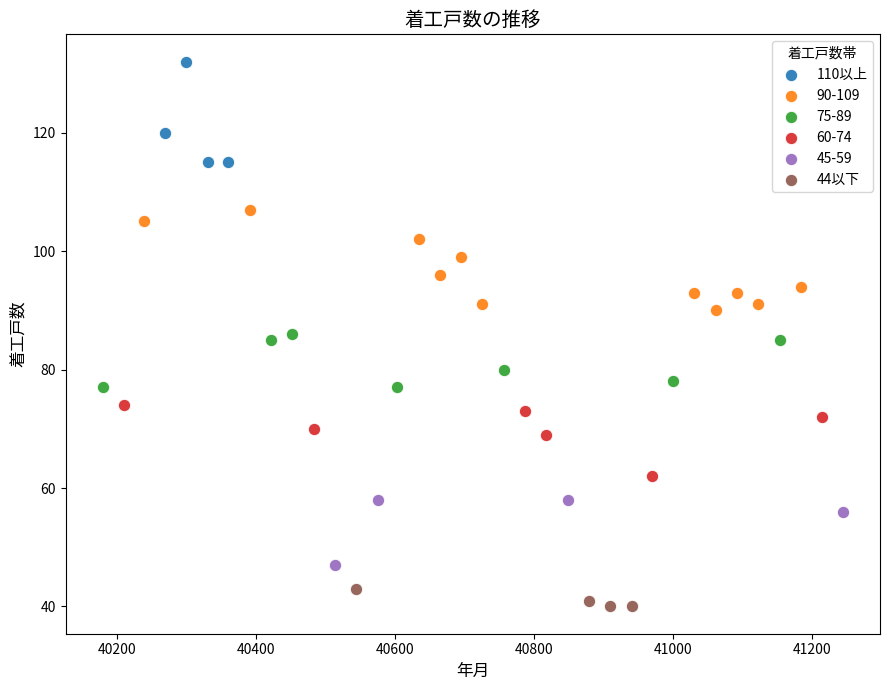

Which series contains the lowest Y value?

44以下